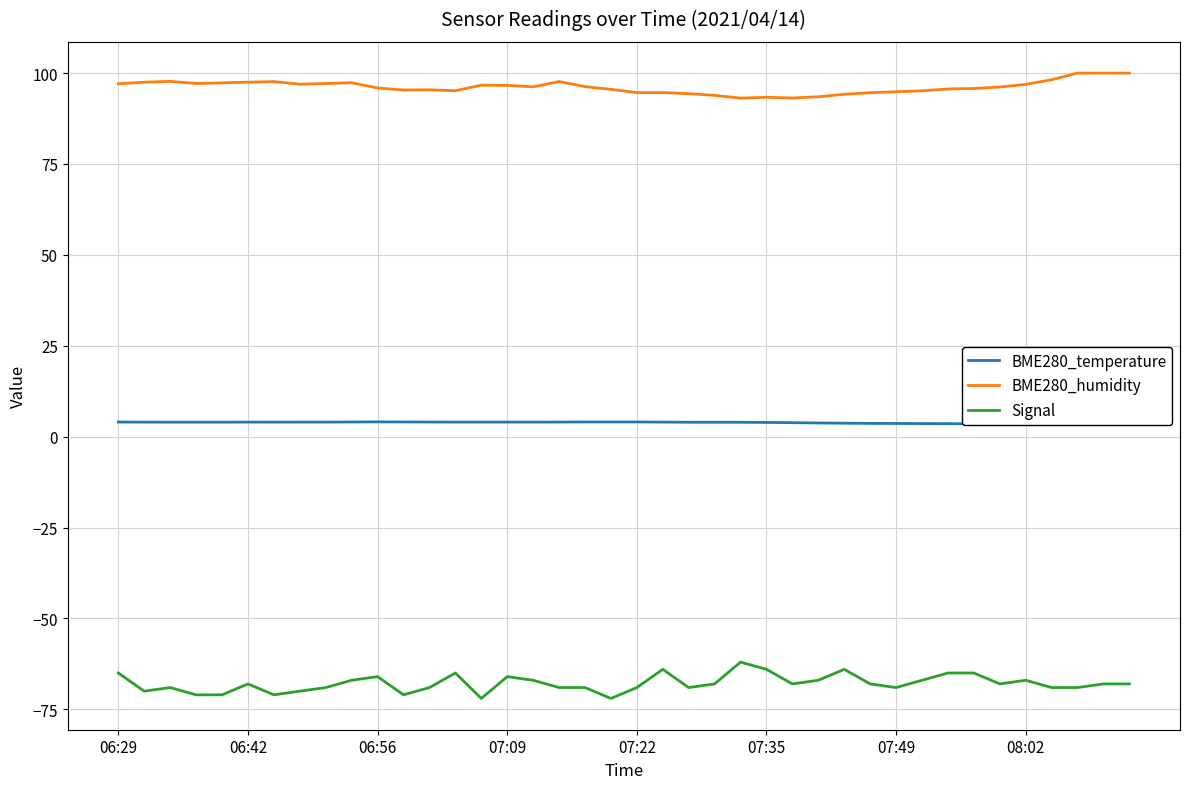

At how many categories does at least one series exceed 62?

40